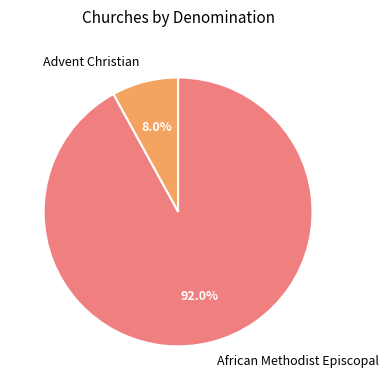

Is it true that Advent Christian is 1% of the pie?

False